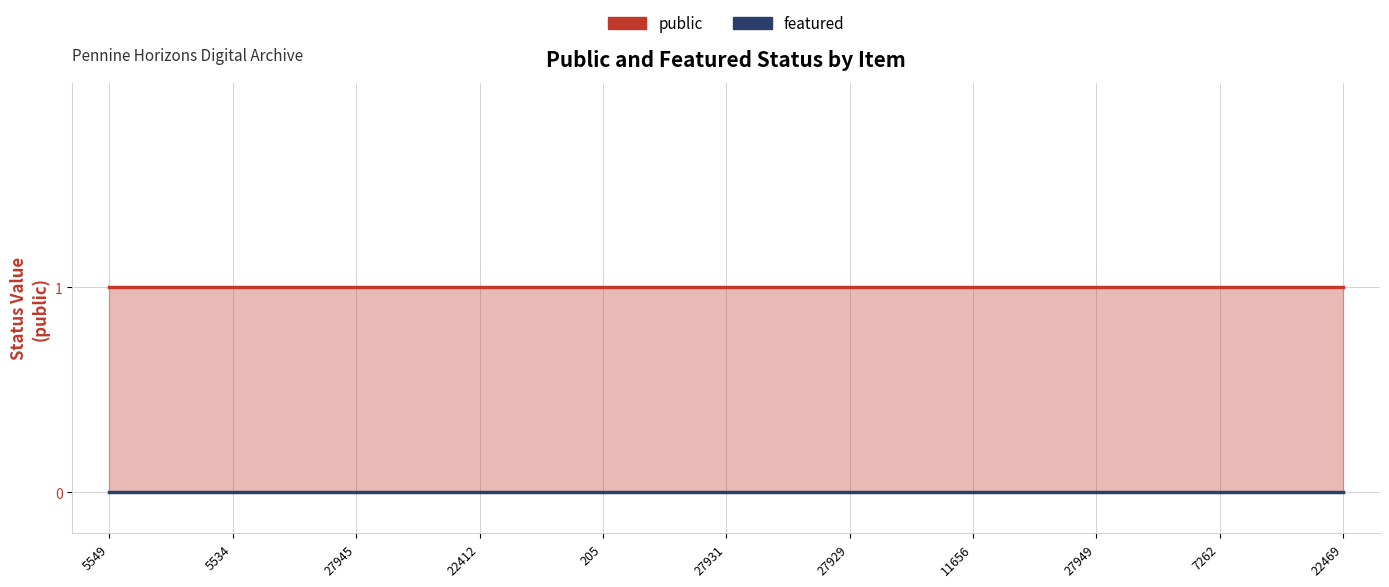

Reading right to left, transcribe all the data shown in this chart.

public: 1	1	1	1	1	1	1	1	1	1	1
featured: 0	0	0	0	0	0	0	0	0	0	0